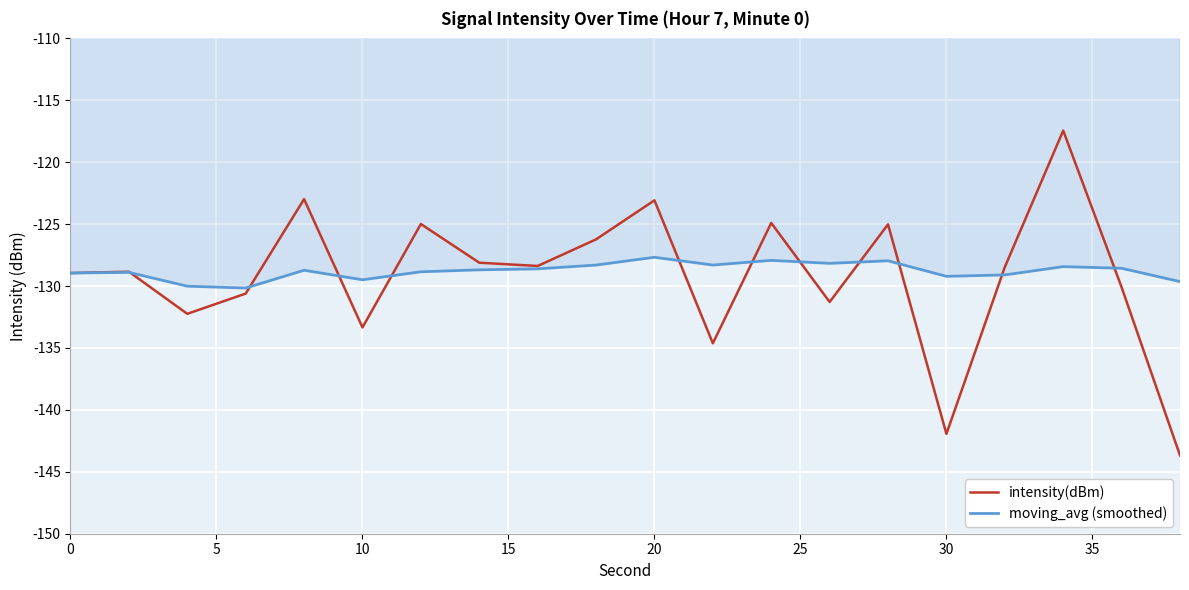

What are all the series names shown in the legend?

intensity(dBm), moving_avg (smoothed)